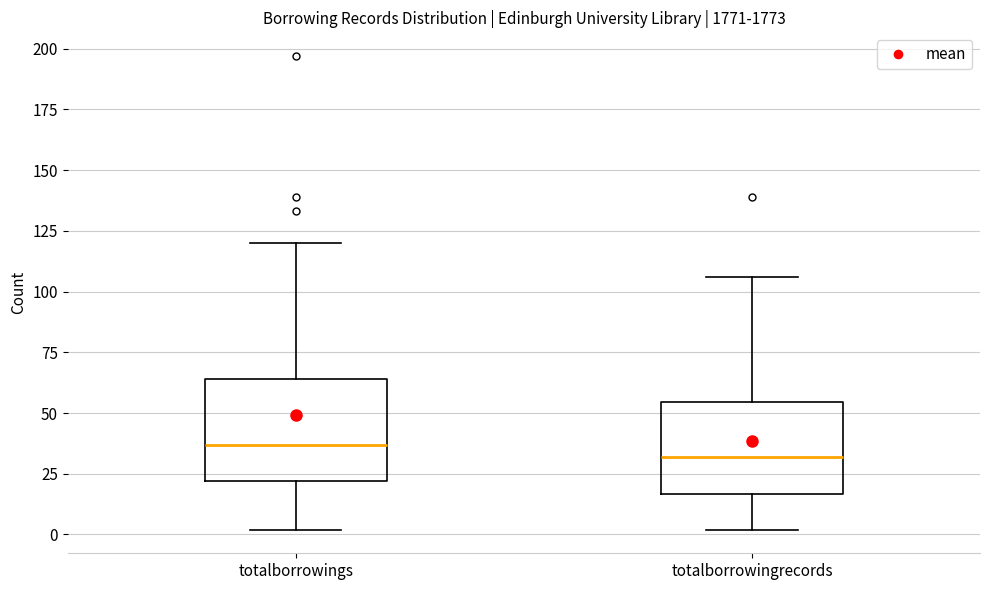

Reading left to right, transcribe this box plot: for each box, give where its median line is, the range the box spans, and where its two whiskers end, as read against the y-axis. The values are not printed on the chart, so give them approximately, as read against the axis.

totalborrowings: median 35, box 20 to 65, whiskers 0 to 120
totalborrowingrecords: median 30, box 15 to 55, whiskers 0 to 105